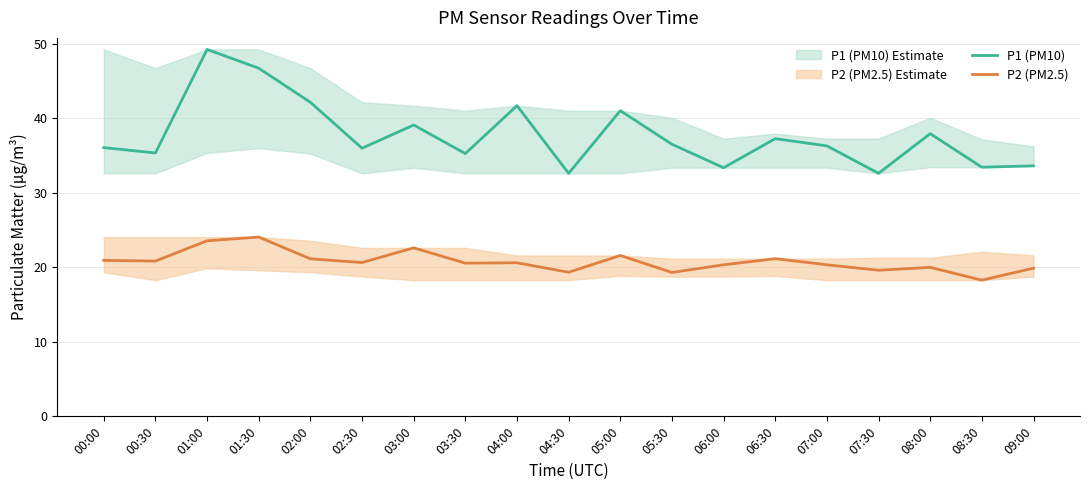

Which category has the highest value across all series?

01:00